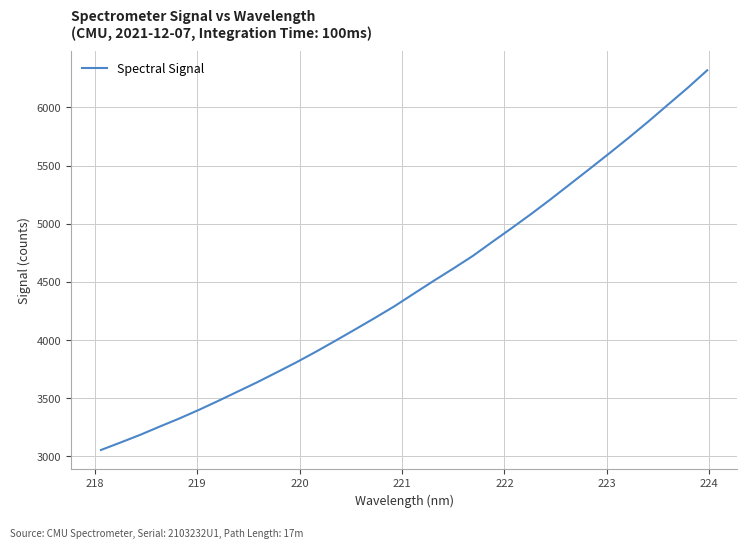

Is this an area chart (filled region under the line)?

No